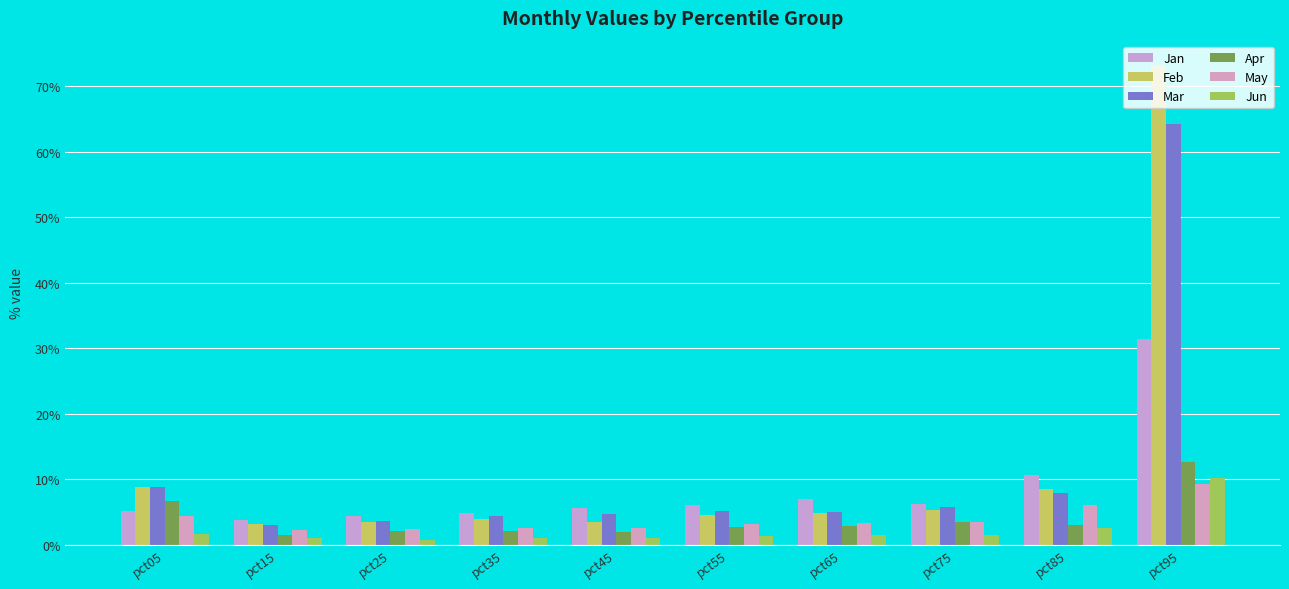

Is the value of Jun at pct55 greater than the value of Apr at pct85?

No